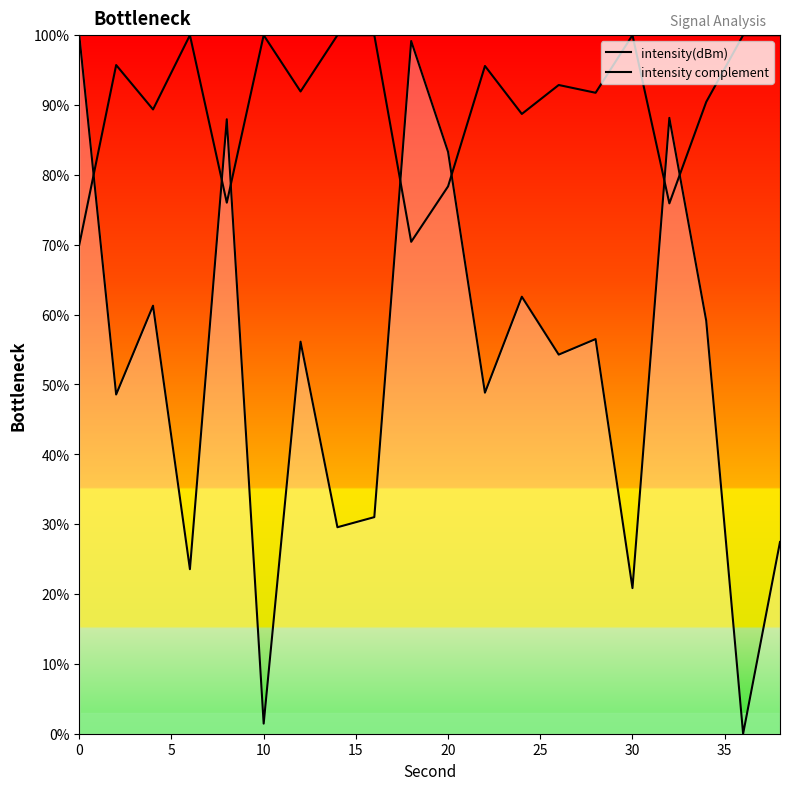

How many interior local peaks does the intensity complement series have?

6